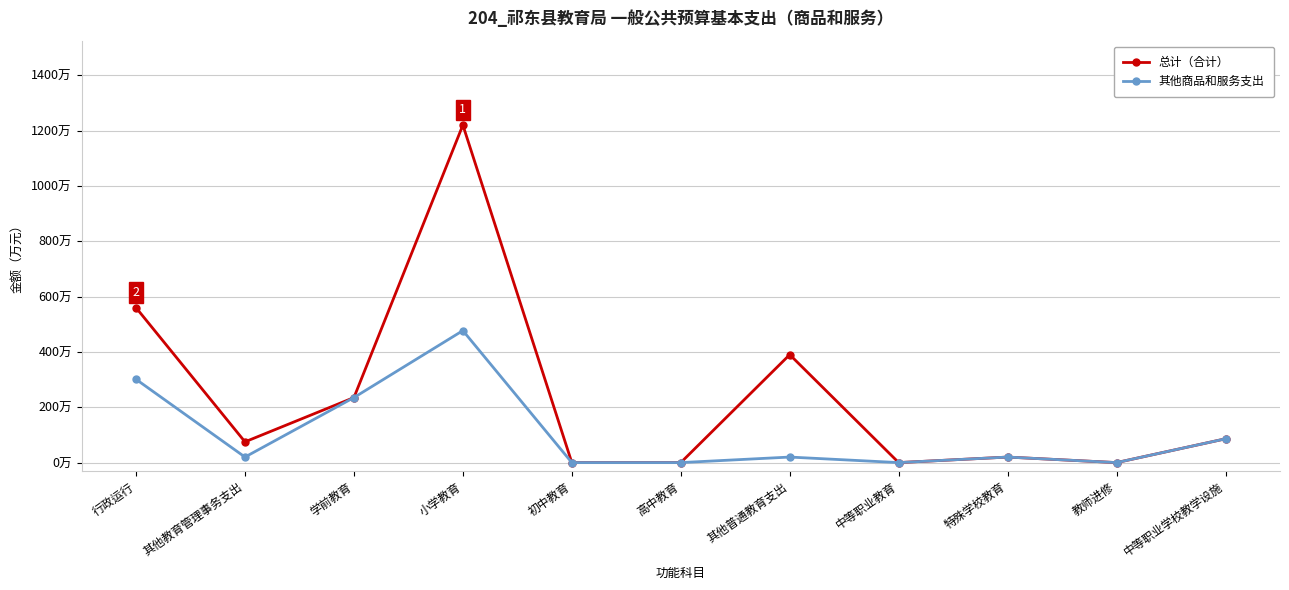

What is the label of the 7th point from the left?

其他普通教育支出